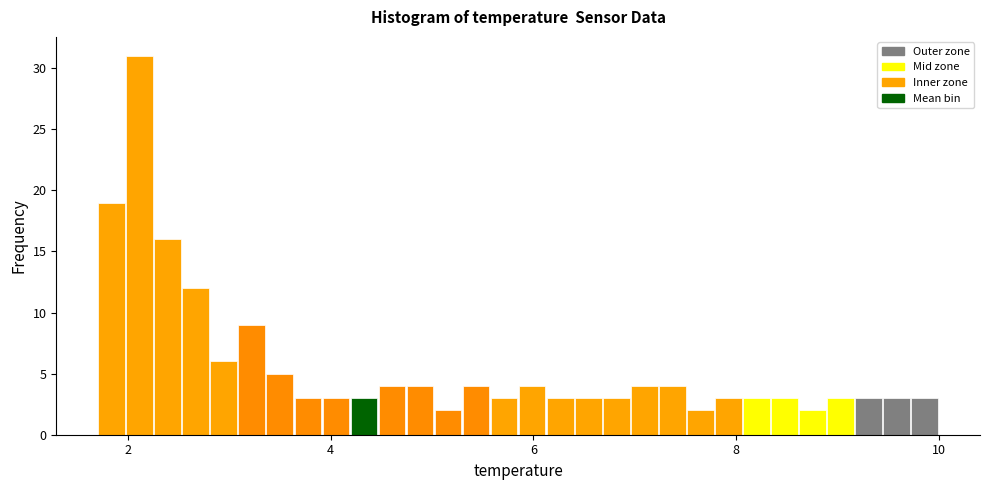

Read against the x-axis, roughly where is the centre of the tallest bar?

2.2